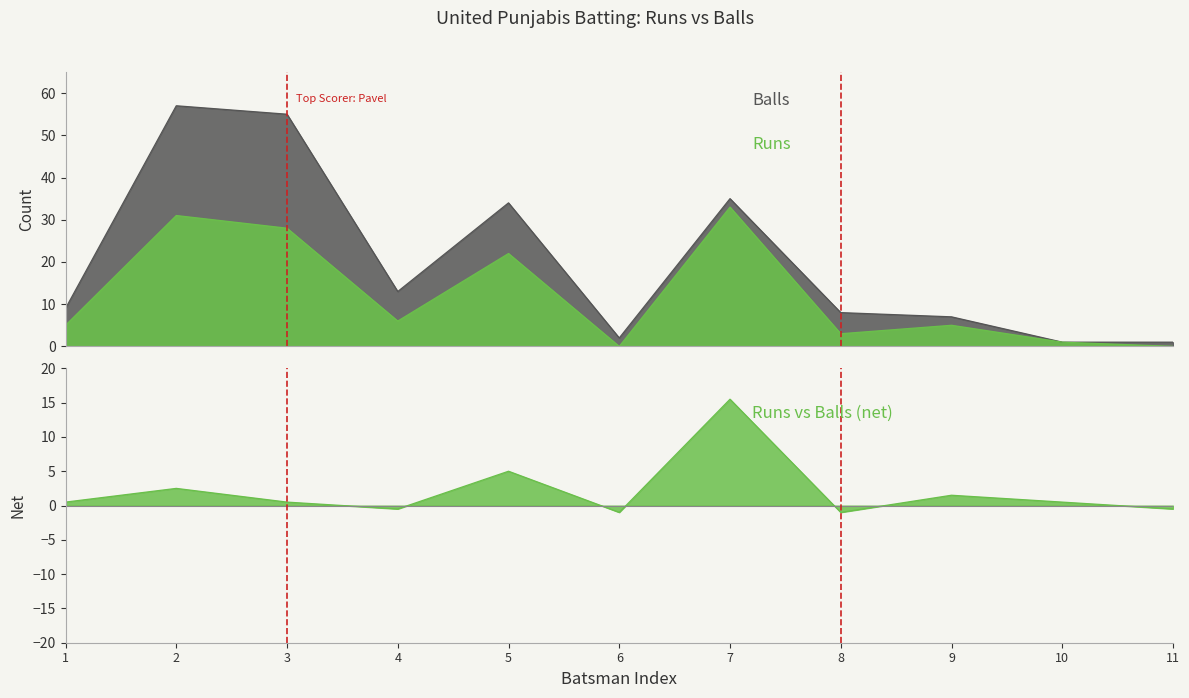

How many values in the Runs series are below 5?

4